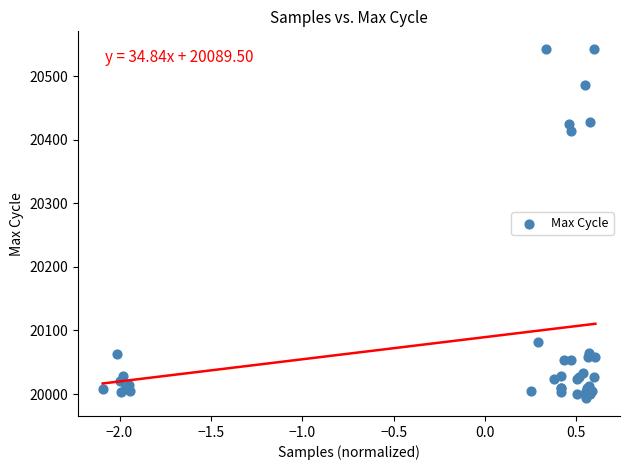

What Y value in the scatter plot is closest to 20268?

20414